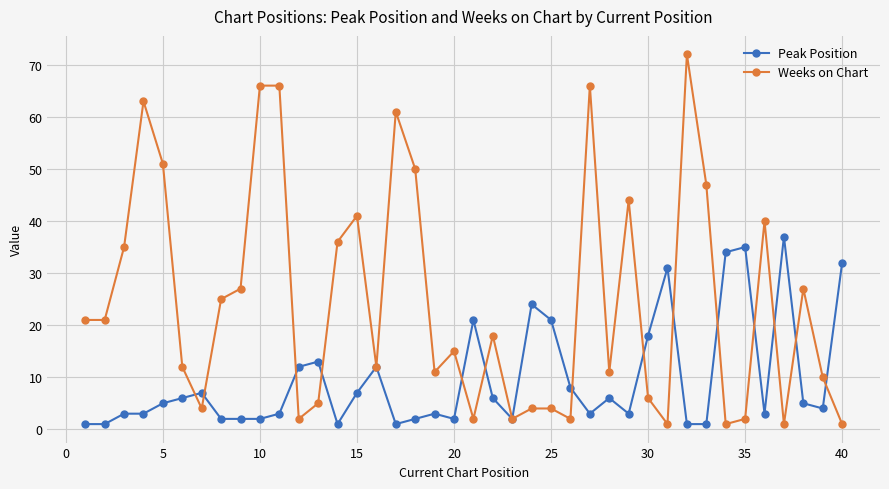

True or false: Peak Position has more than 2 points higher than both neighbors.

True